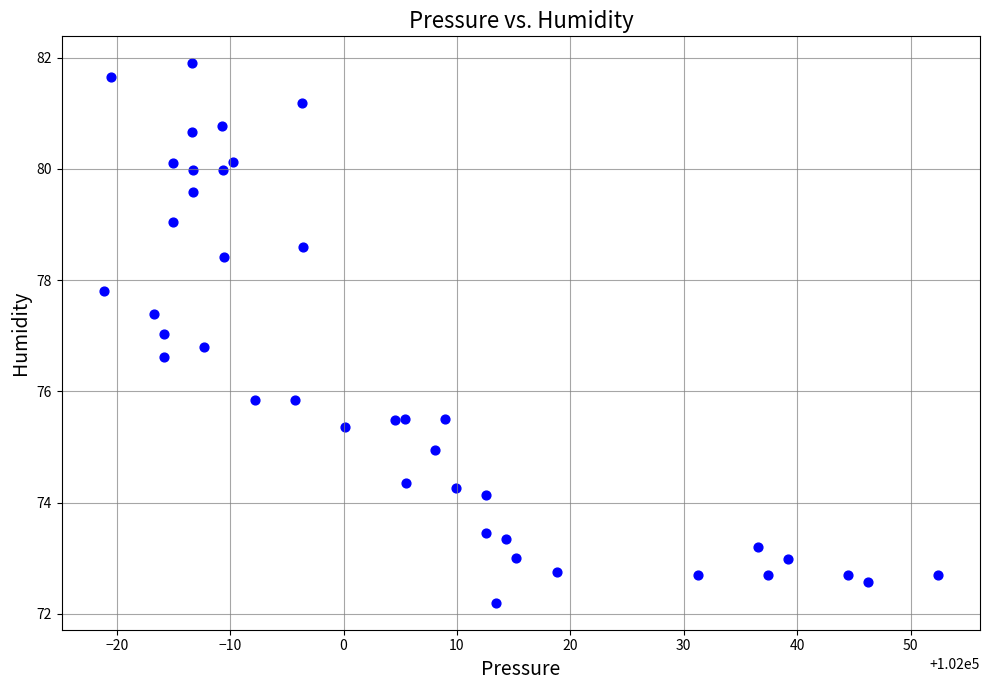

What is the range of Y values (max minus min)?

9.7